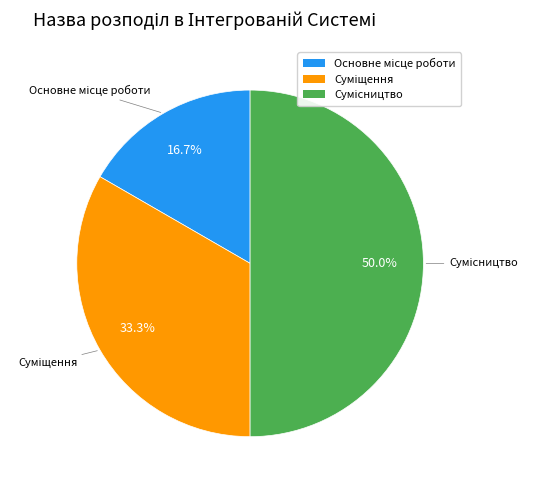

What is the ratio of the value at Основне місце роботи to the value at Сумісництво?

0.3